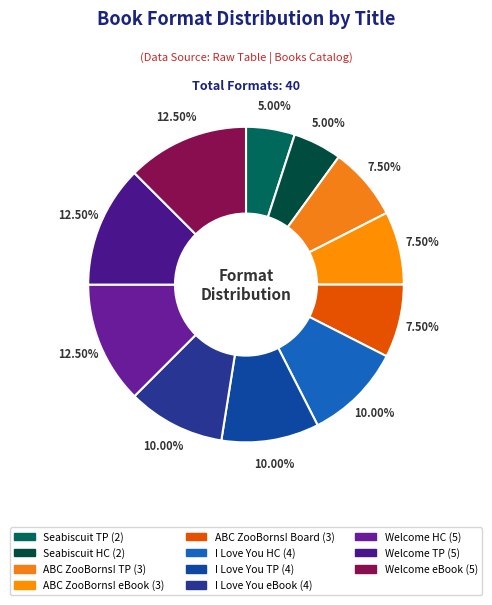

Which slice is the smallest?

Seabiscuit the Wonder Horse (Trade Paperback)